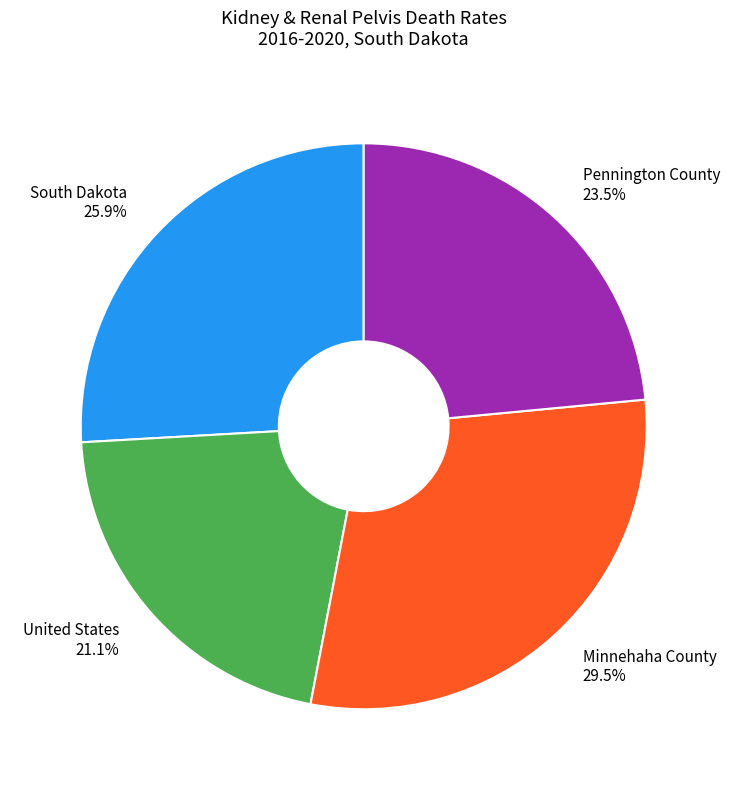

Rank the categories by value from highest to lowest.

Minnehaha County, South Dakota, Pennington County, United States